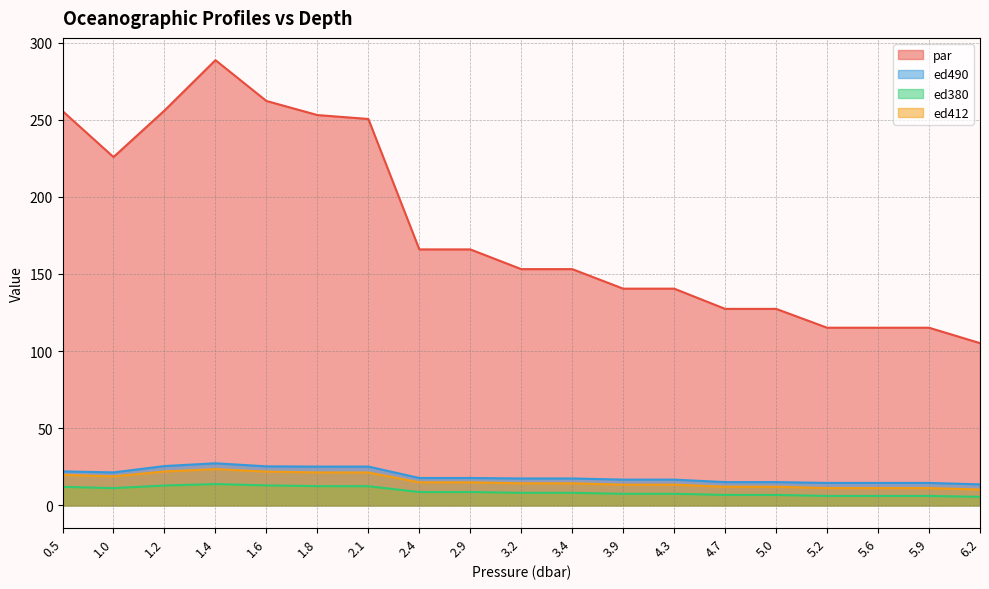

Is it true that par equals 125.2 at 0.5?

False